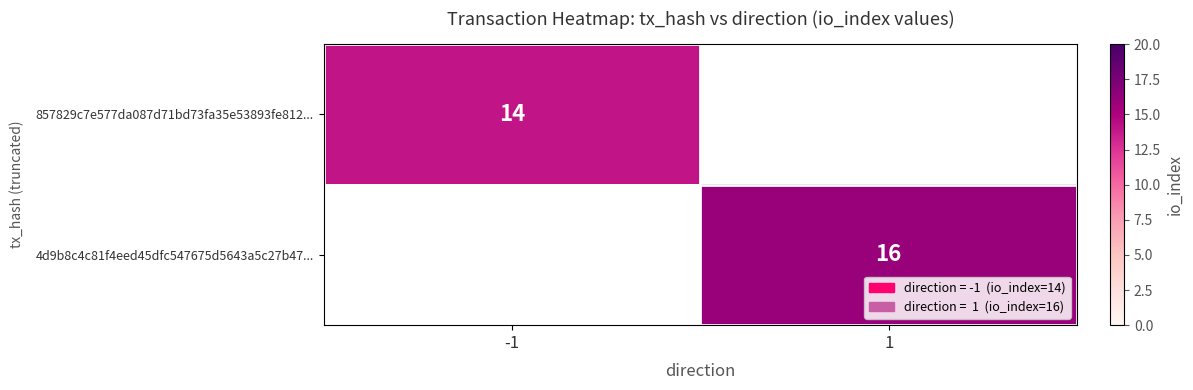

True or false: 4d9b8c4c81f4eed45dfc547675d5643a5c27b47... has a value of 9 at 1.

False